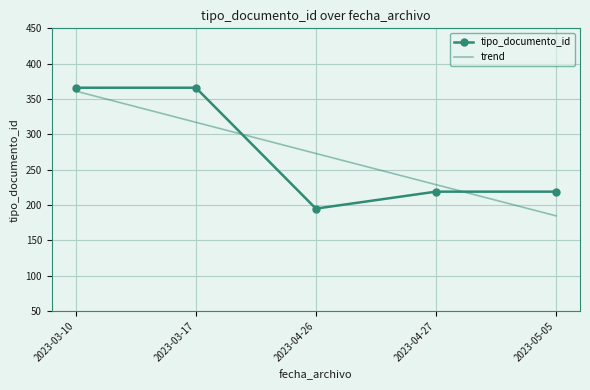

What is the minimum value for trend?

184.8